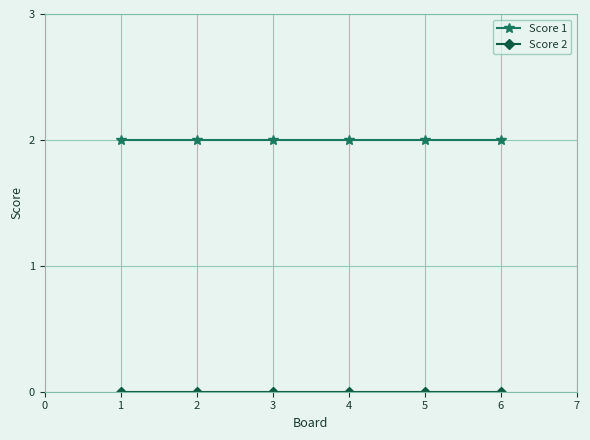

Is it true that Score 1 equals 3 at 2?

False